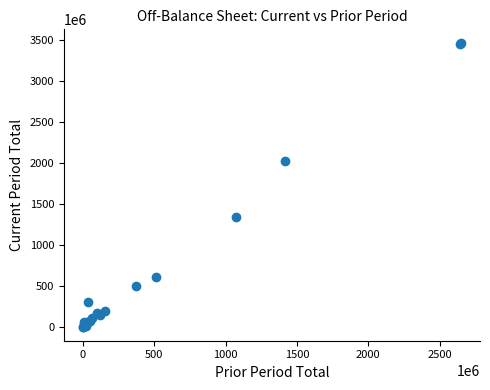

What Y value in the scatter plot is closest to 1731252426?

2030111428.7